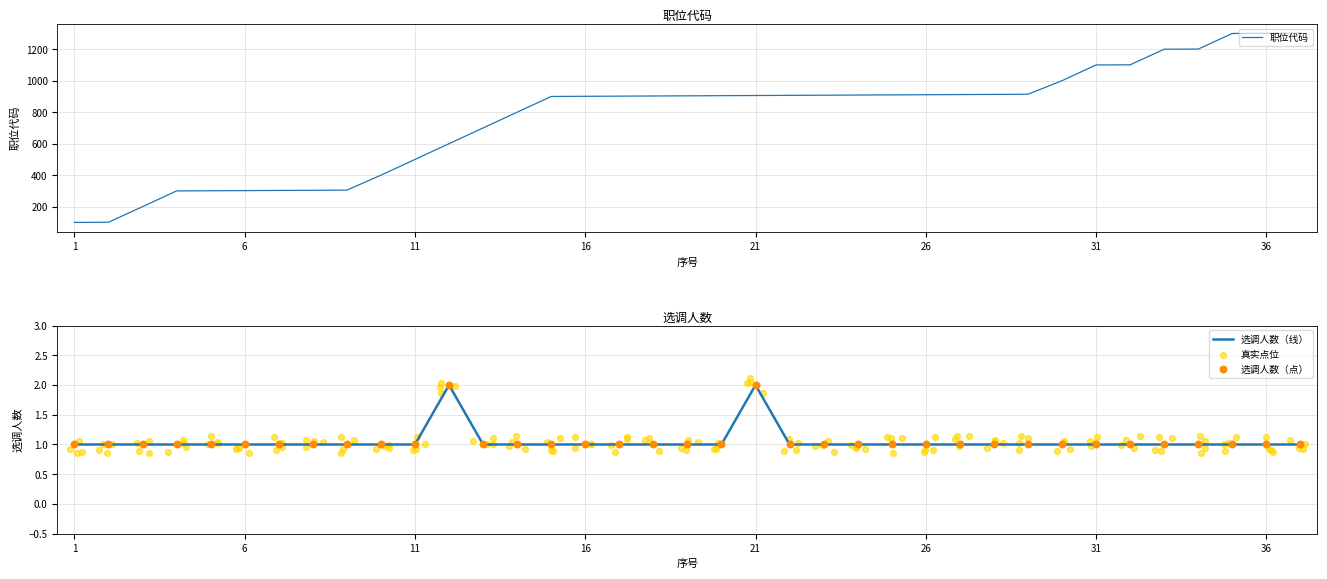

Which series has the largest Y range (max minus min)?

职位代码